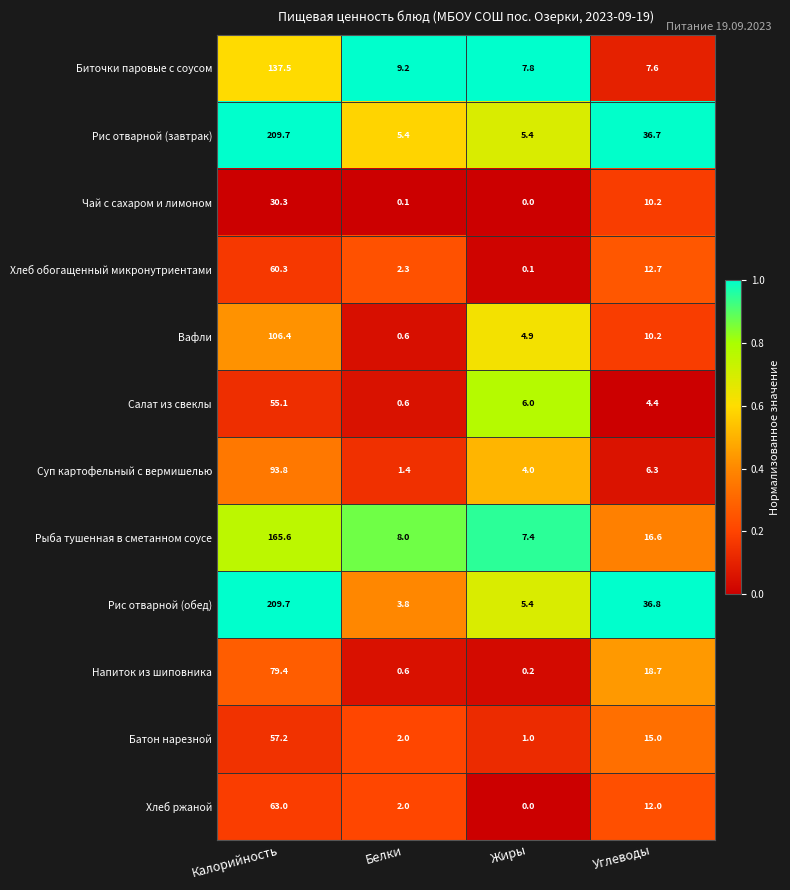

Read the Хлеб обогащенный микронутриентами value at Углеводы.

12.7